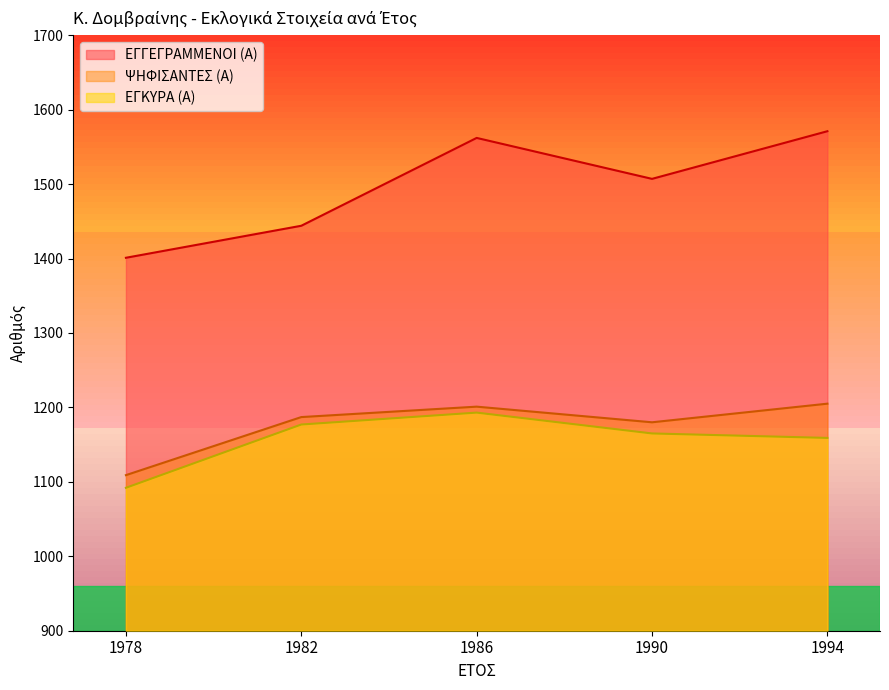

At which label does ΨΗΦΙΣΑΝΤΕΣ (Α) first exceed 1187?

1986